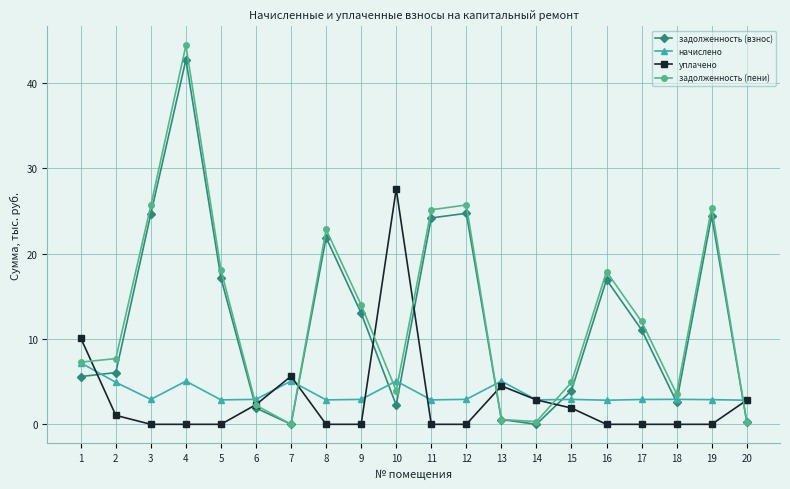

Which series has the widest spread of values?

задолженность (пени)